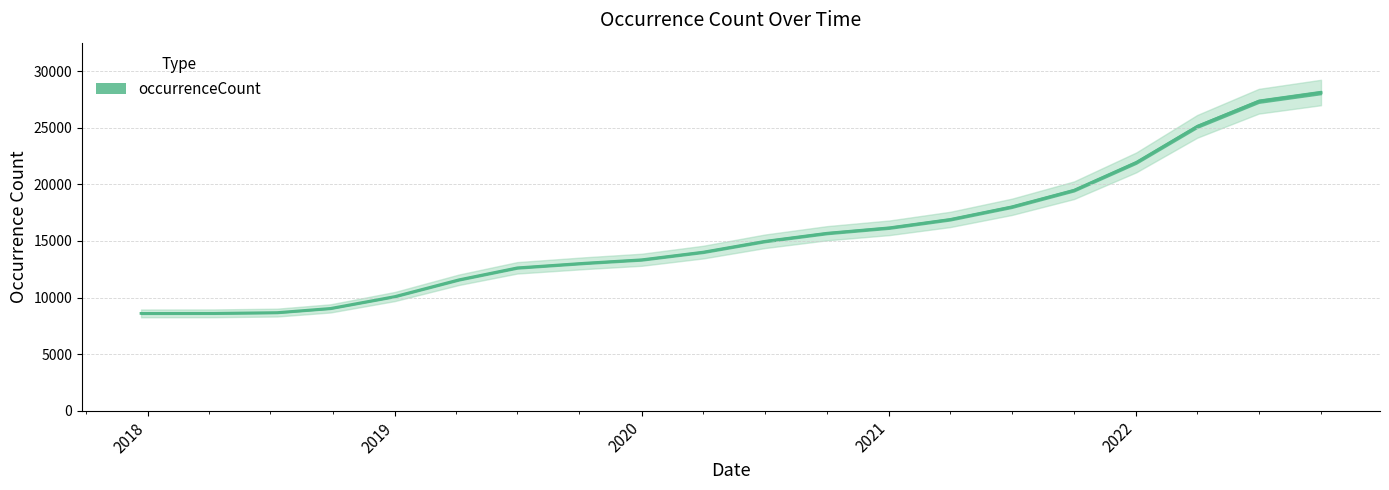

How many data points are less than 14967?

10